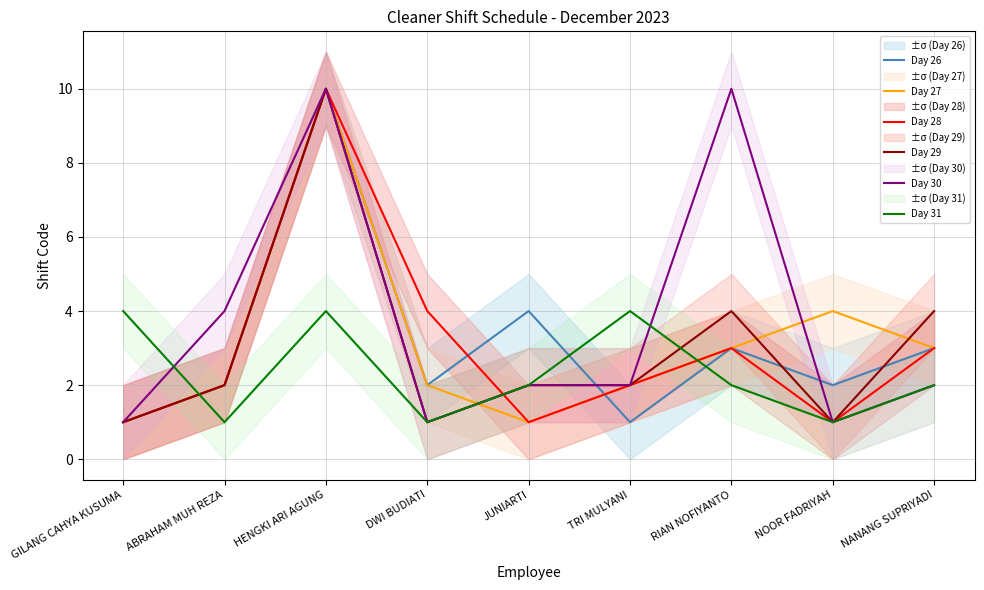

Rank the series by their maximum value, from highest to lowest.

Day 26, Day 27, Day 28, Day 29, Day 30, Day 31